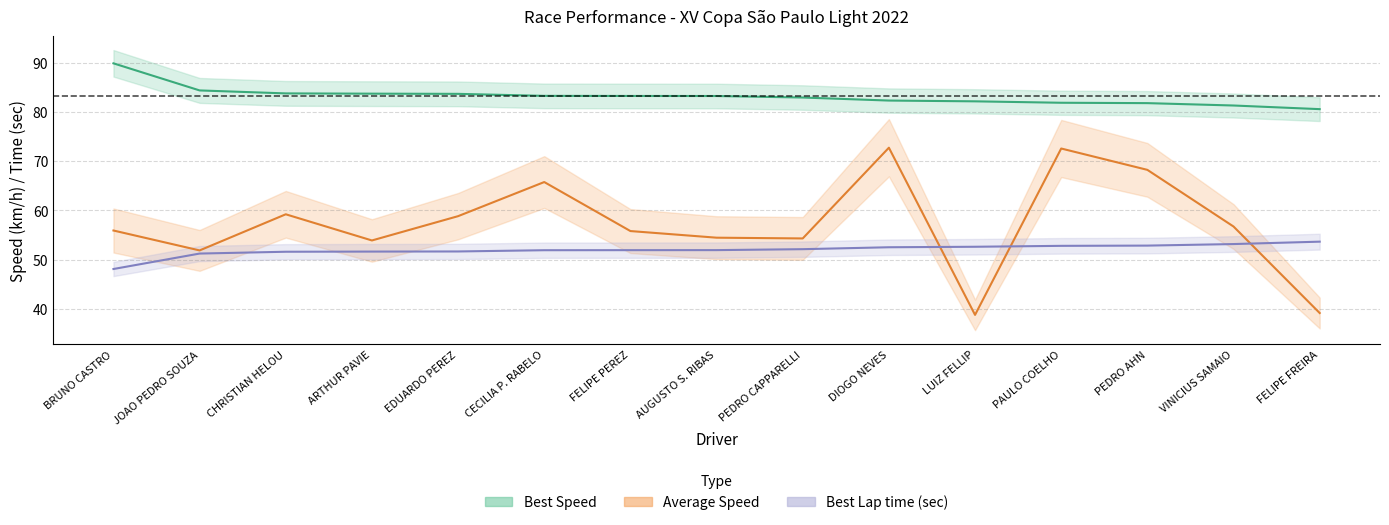

What is the total value across all series at FELIPE PEREZ?

190.9